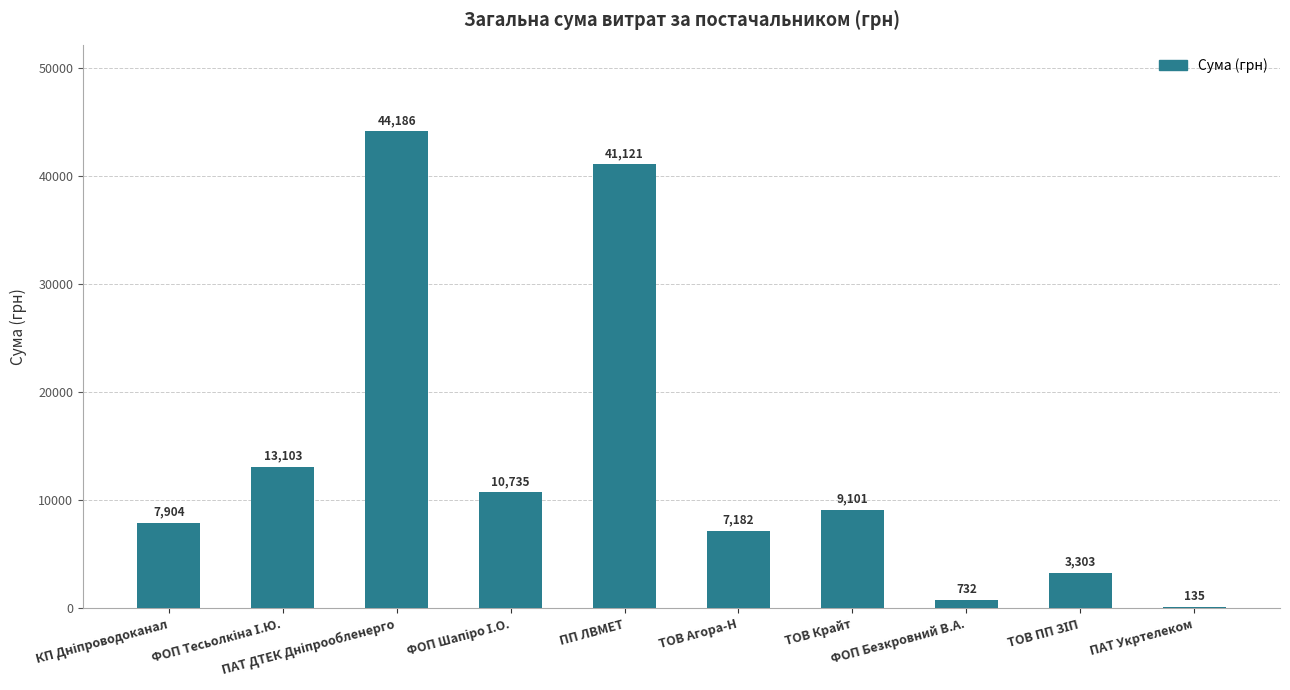

What is the minimum value shown in the chart?

135.0